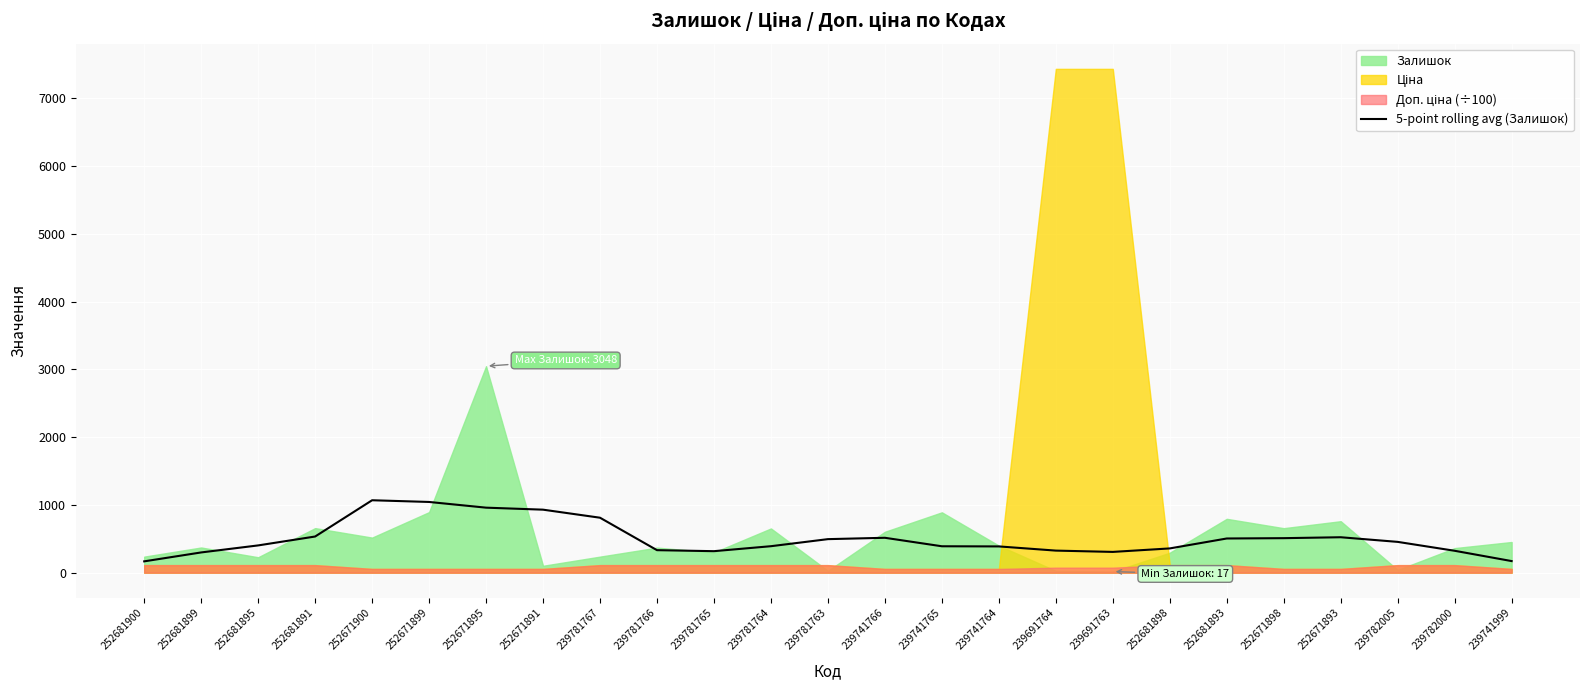

The value of 5-point rolling avg (Залишок) at 252671893 is 884.1. True or false?

False